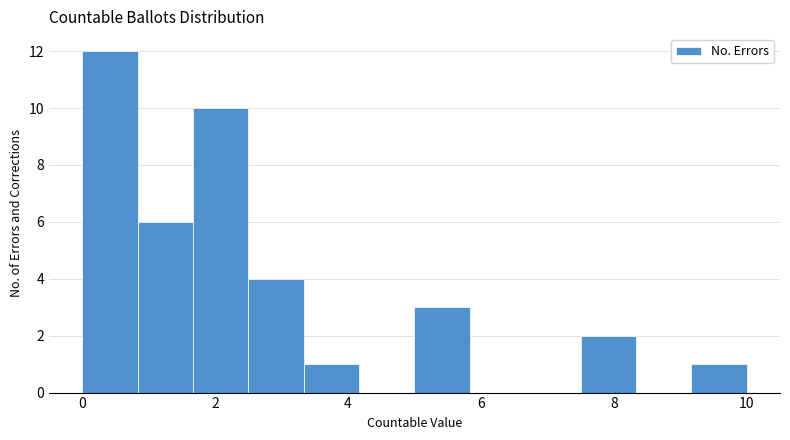

What is the height of the bar covering 7.6 to 8.4 on the x-axis? Neither the bar edges nor the heights are printed on the chart, so give them approximately, as read against the axes.

2